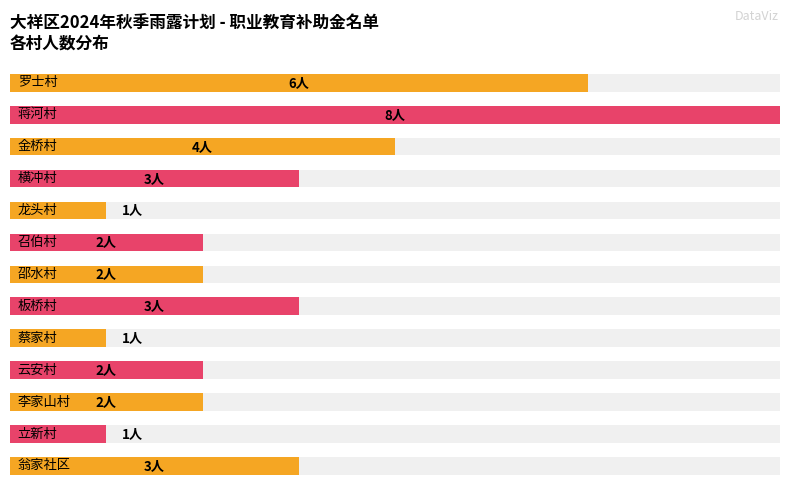

Are the bars horizontal?

Yes